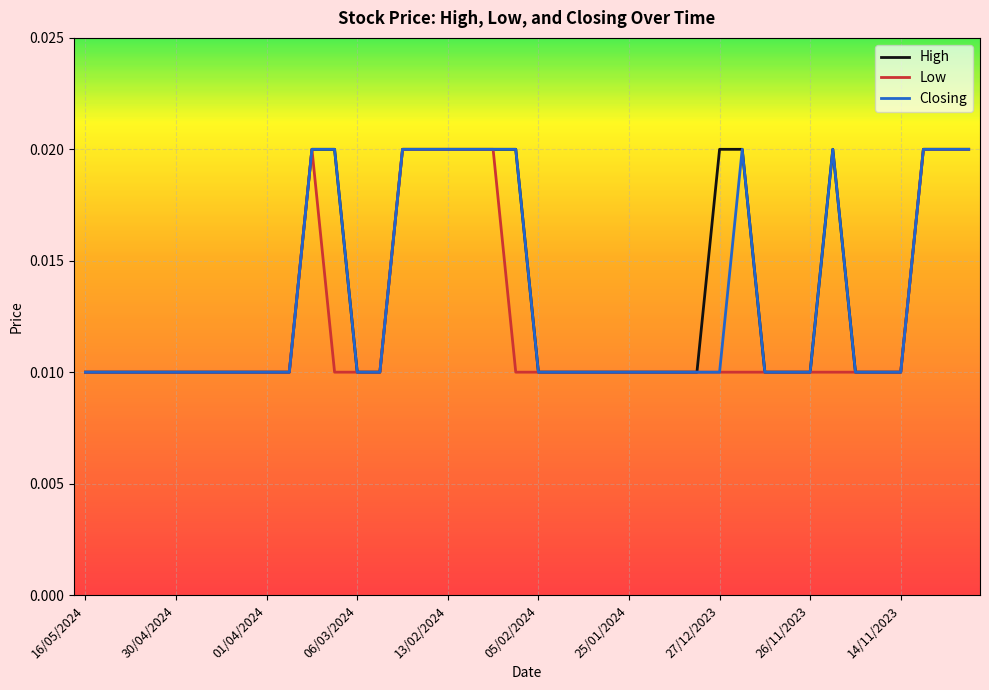

Rank the series by their average value, from lowest to highest.

Low, Closing, High